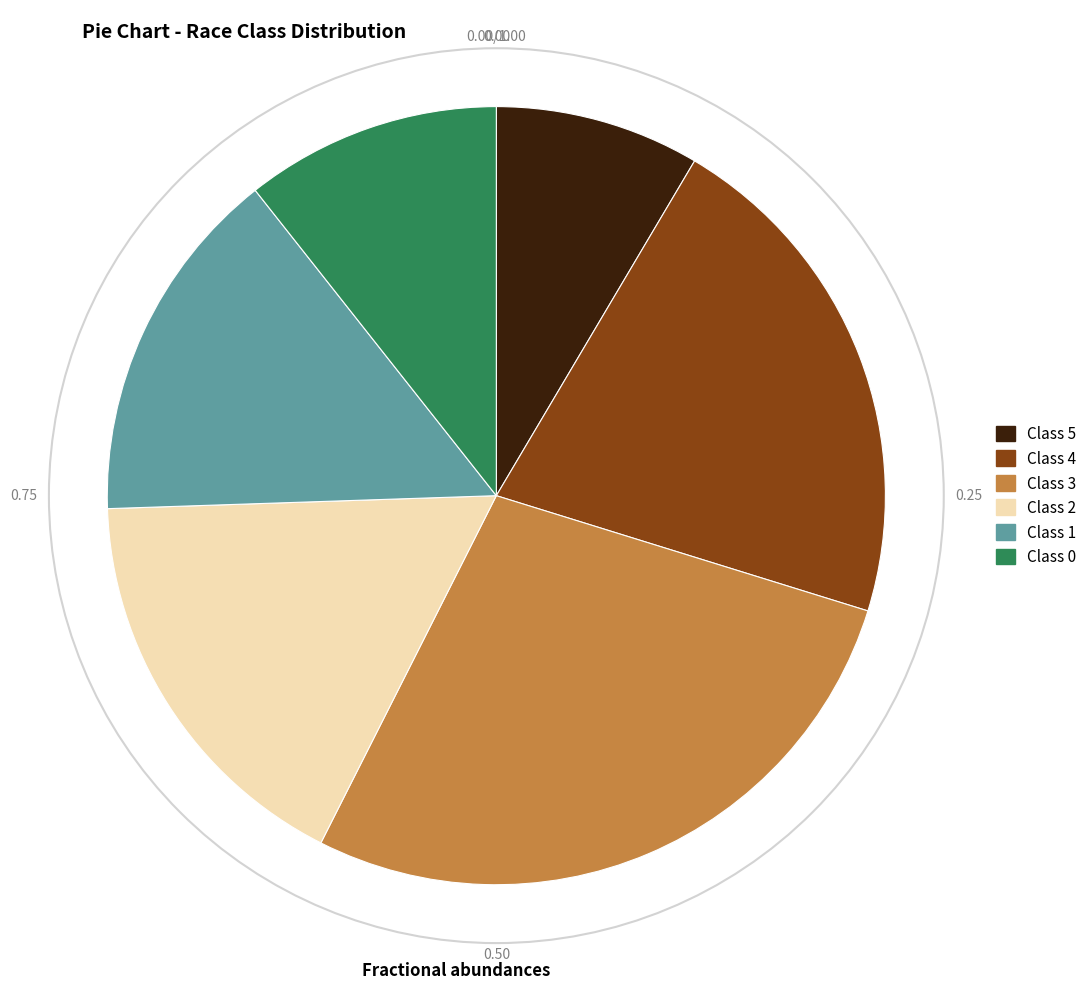

Approximately how many times larger is the value at Class 5 compared to Class 2?

0.5